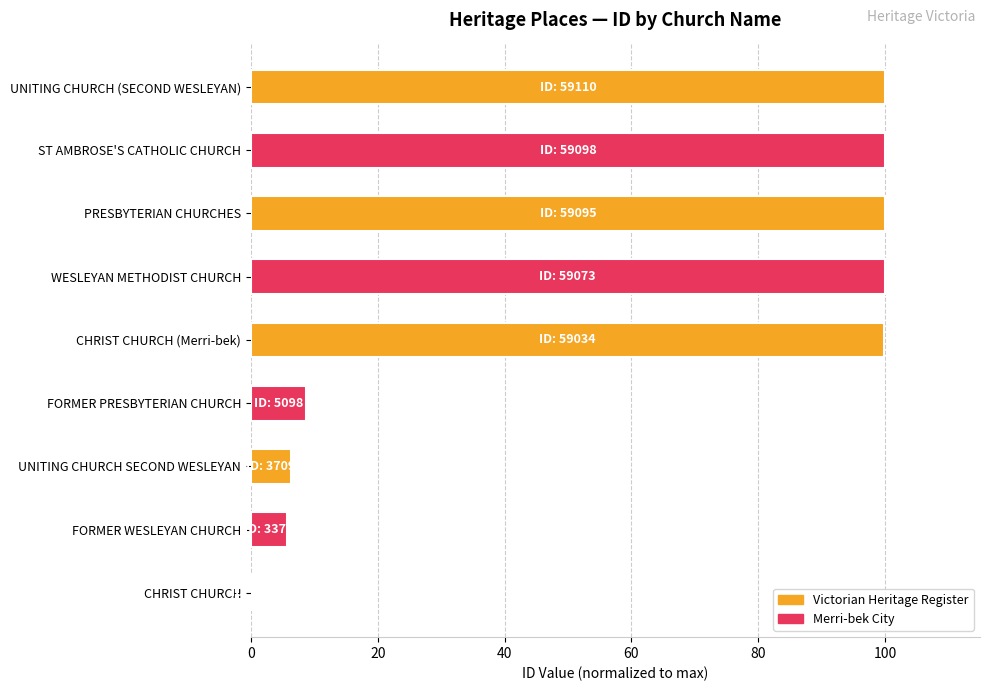

What is the sum of all values?

520.7